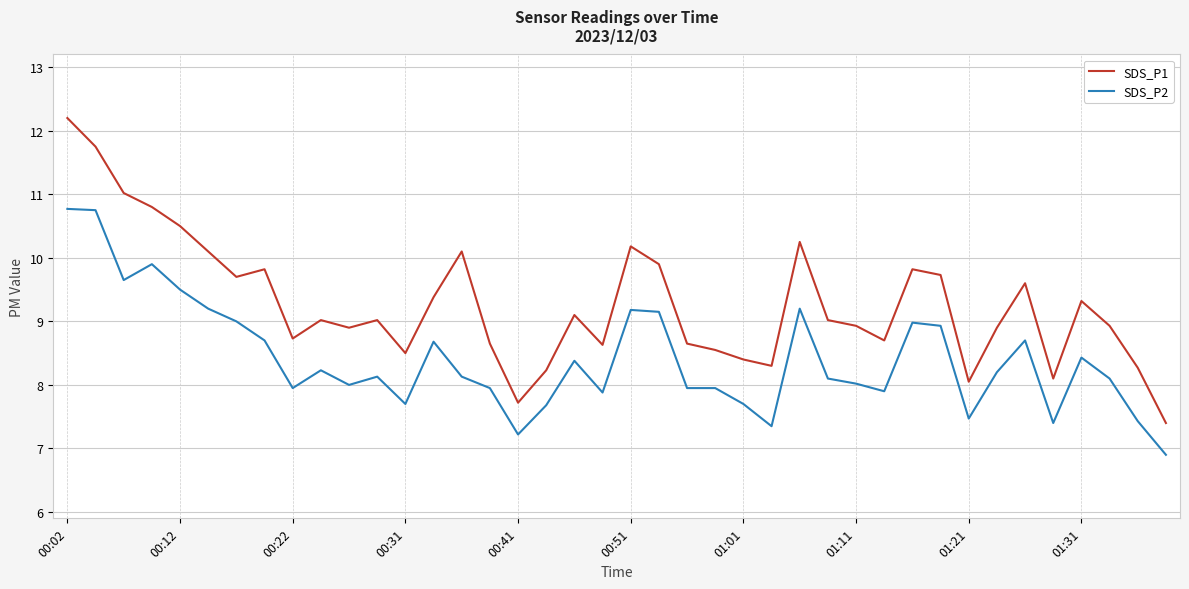

List the series in order of their overall mean, lowest first.

SDS_P2, SDS_P1